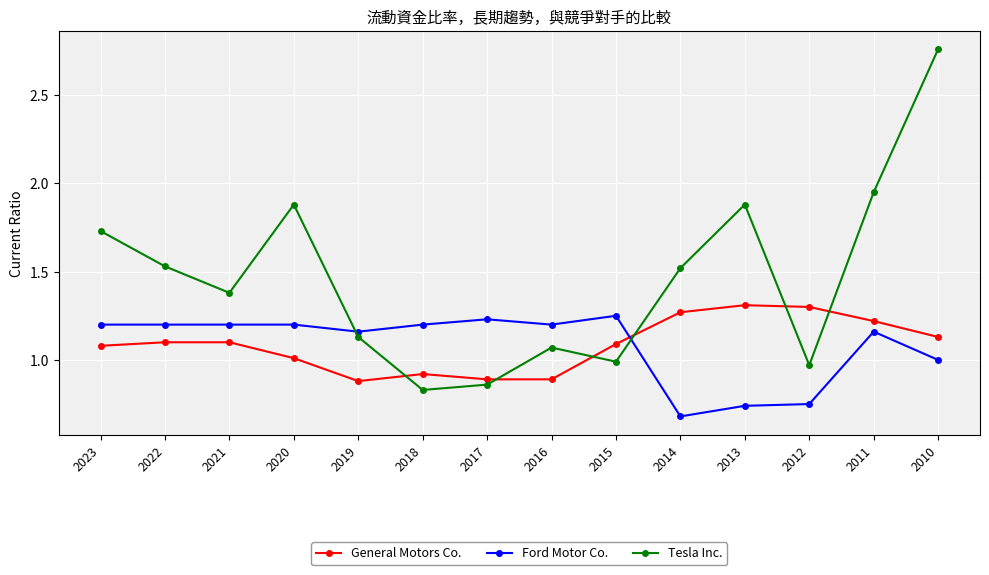

True or false: Tesla Inc. has more than 0 interior local peaks.

True